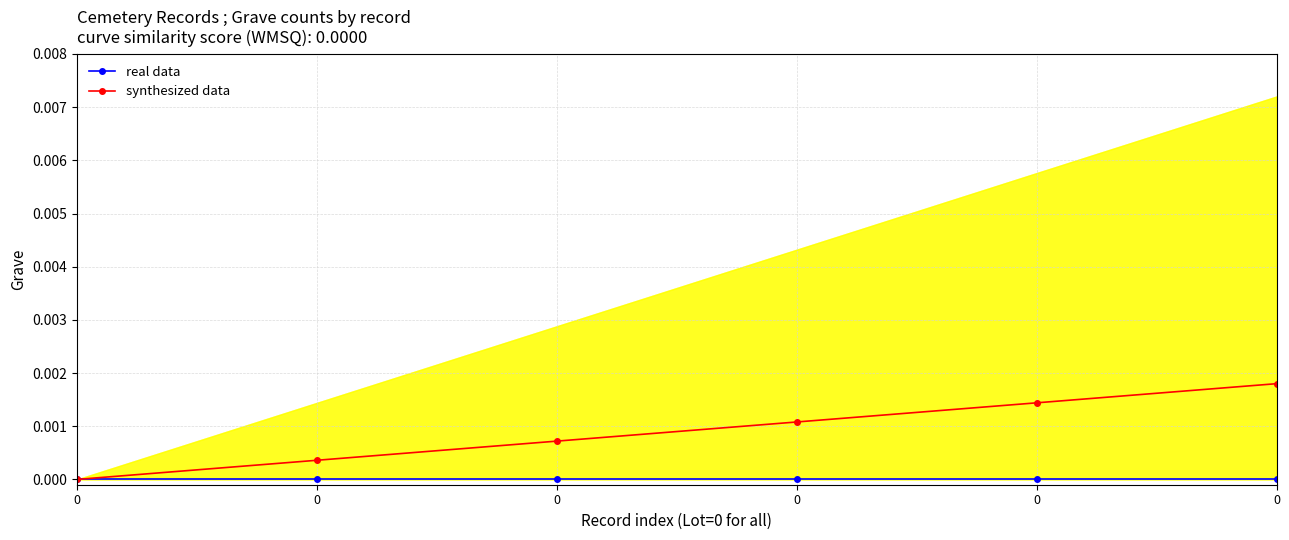

The value of synthesized data at 0 is 0.0. True or false?

True